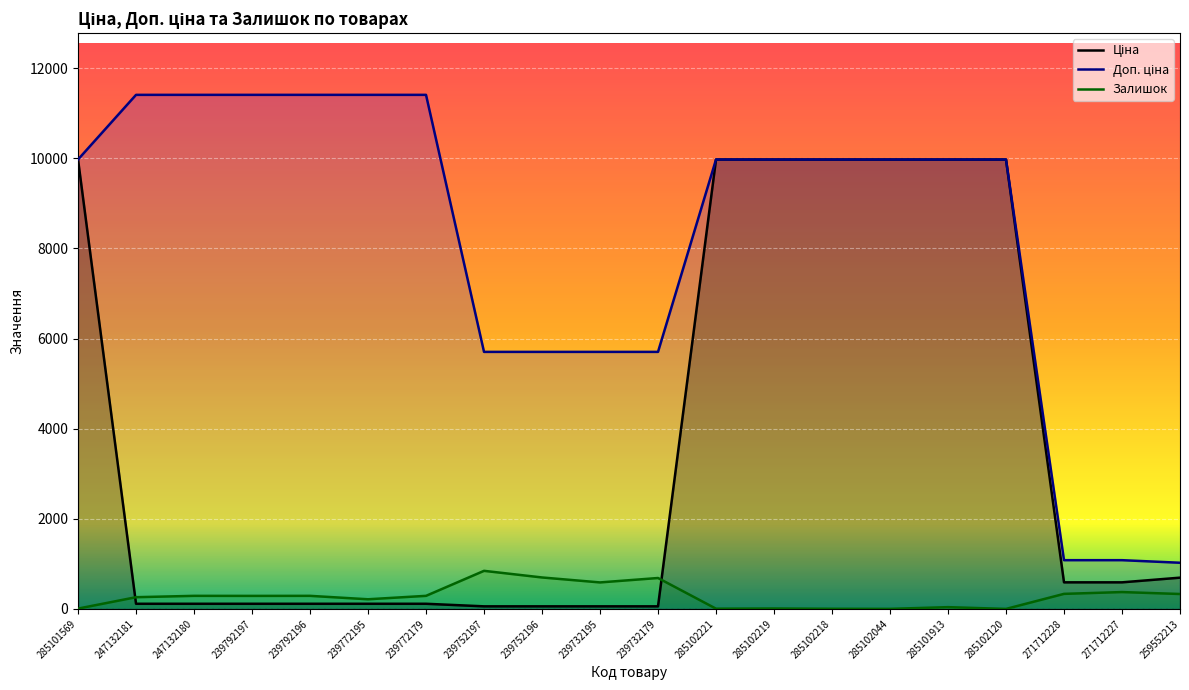

The value of Залишок at 285102120 is 0.0. True or false?

True